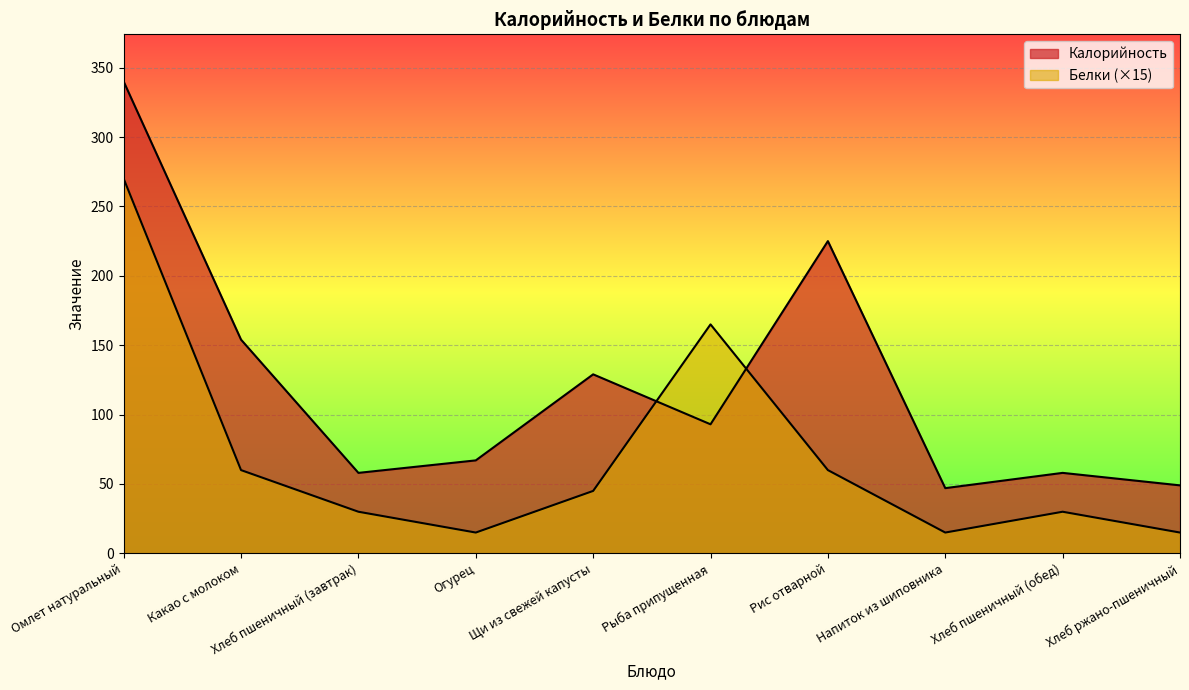

Read the Белки value at Напиток из шиповника.

15